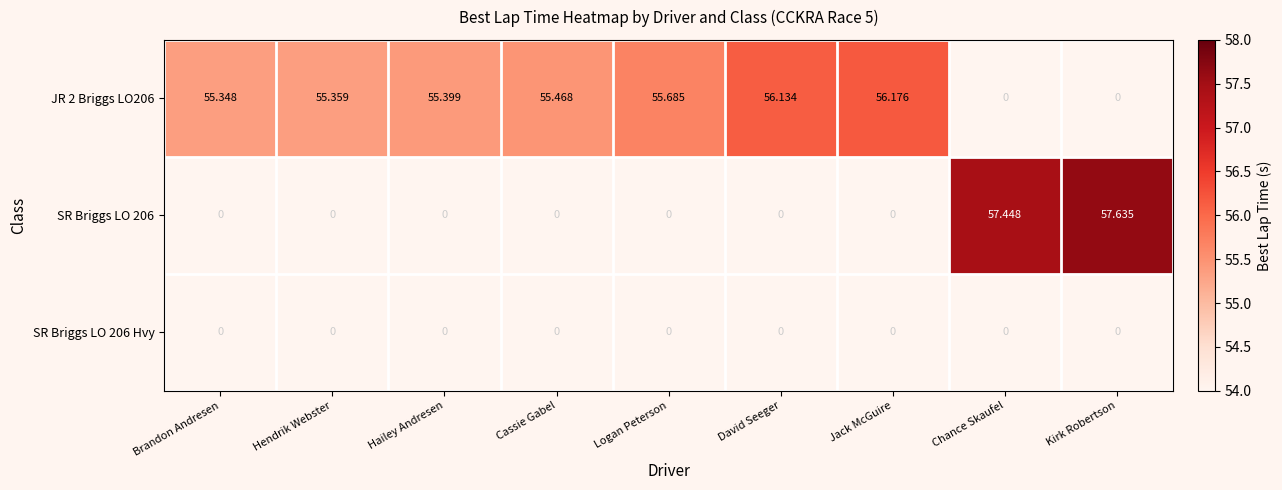

What is the smallest value displayed?

55.3